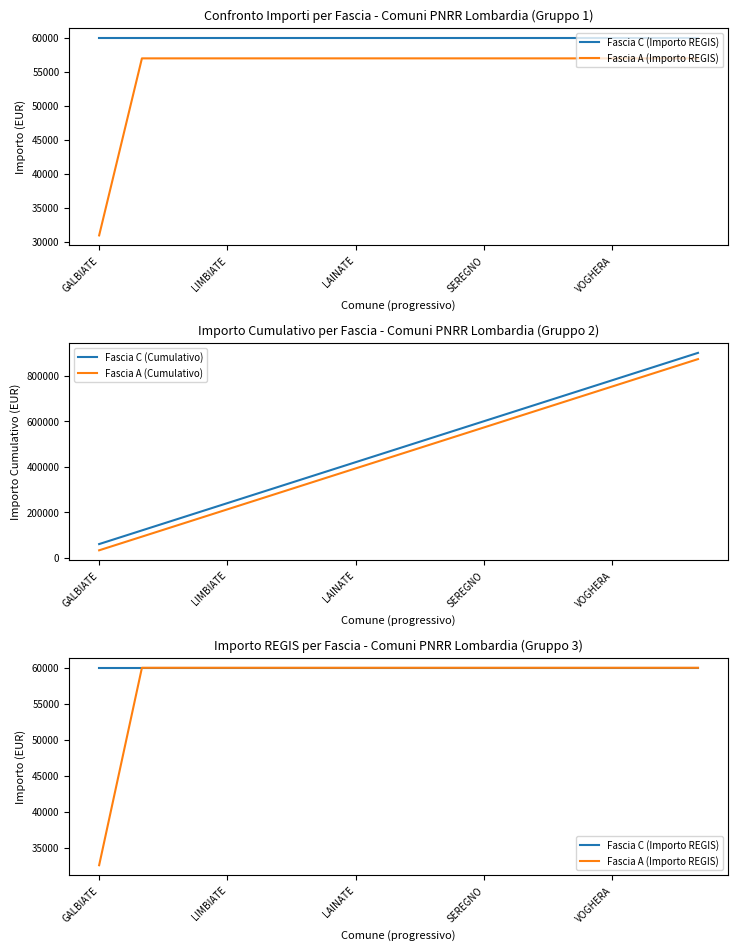

What is the lowest value of the Fascia A (Cumulativo) series?

32589